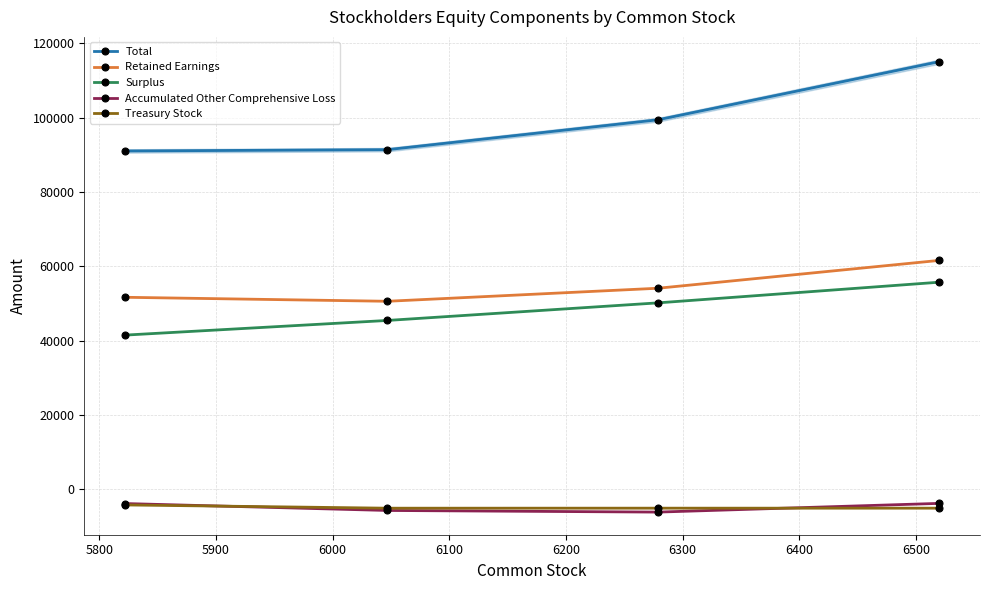

What is the sum of all Retained Earnings values?

217961